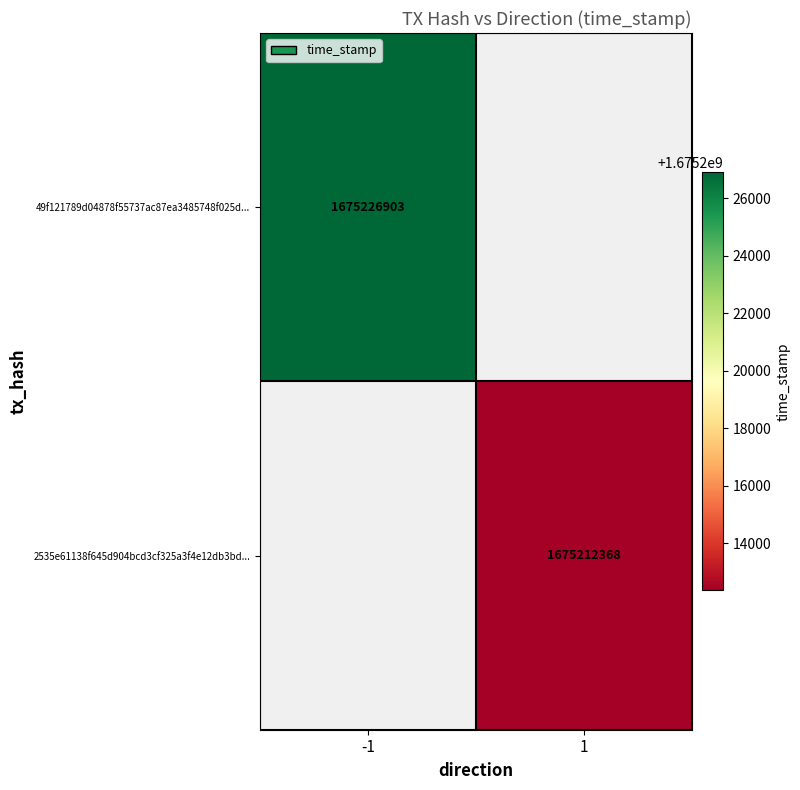

Is it true that 49f121789d04878f55737ac87ea3485748f025d... equals 1675226903 at -1?

True